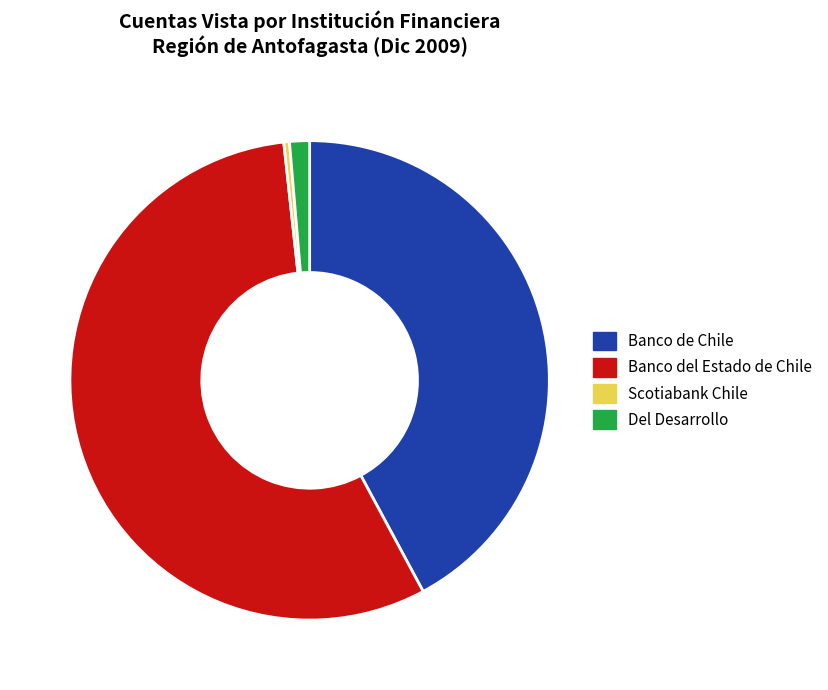

Approximately how many times larger is the value at Banco de Chile compared to Del Desarrollo?

31.4